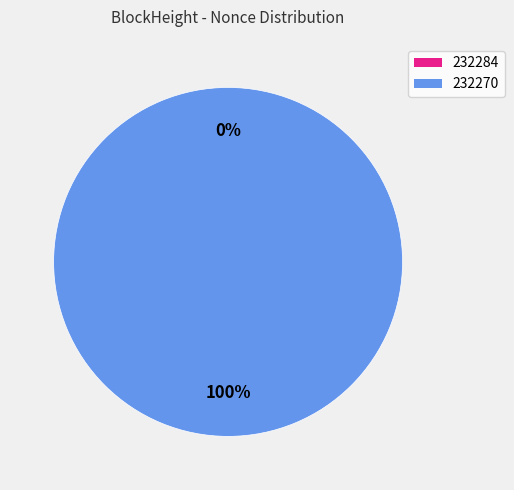

Combined, what portion of the pie is 232284 and 232270?

100.0%